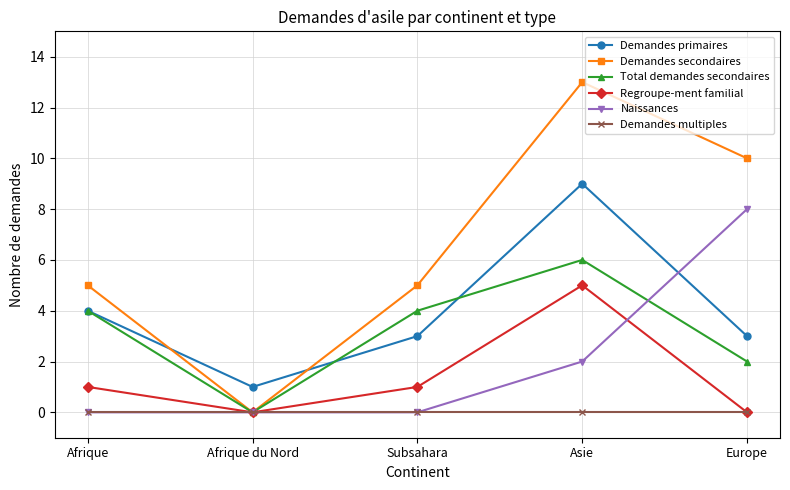

What is the total value across all series at Subsahara?

13